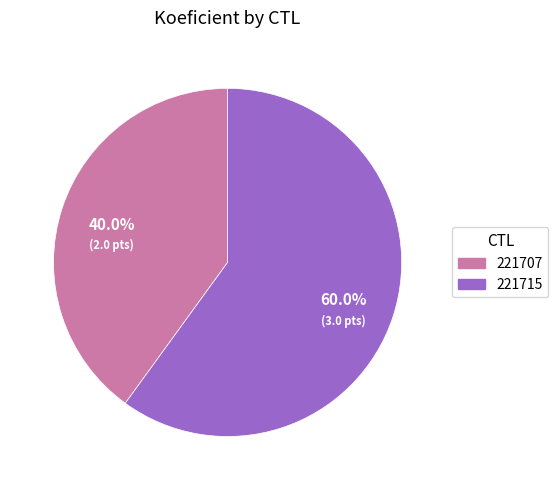

To the nearest percent, what portion does 221707 represent?

40%